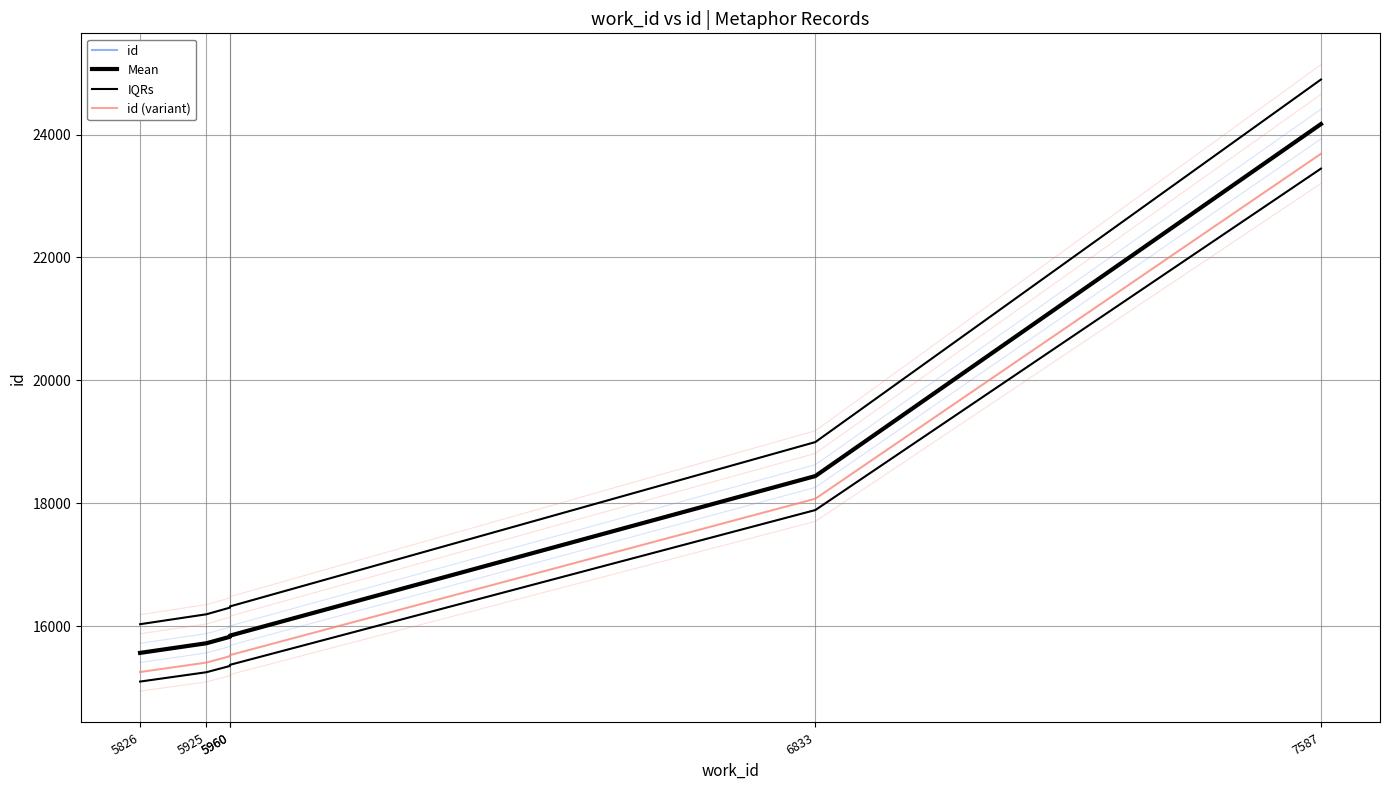

List the series in order of their peak value, lowest first.

id (variant), id, Mean, IQRs